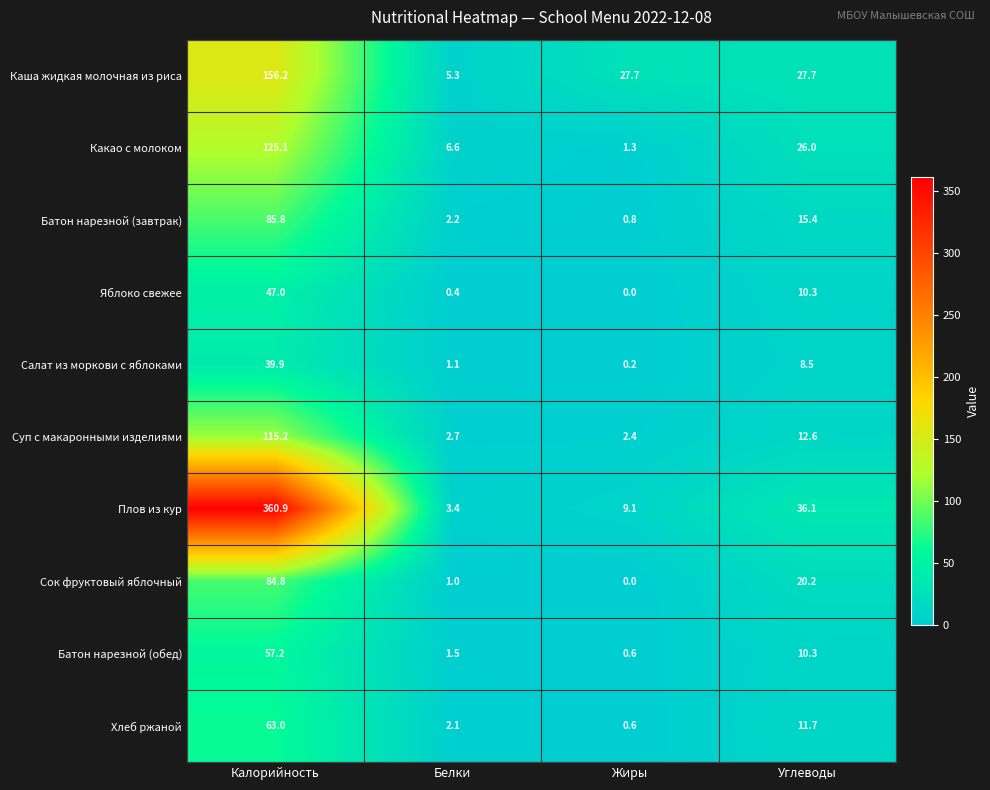

What is the lowest value of the Плов из кур series?

3.4